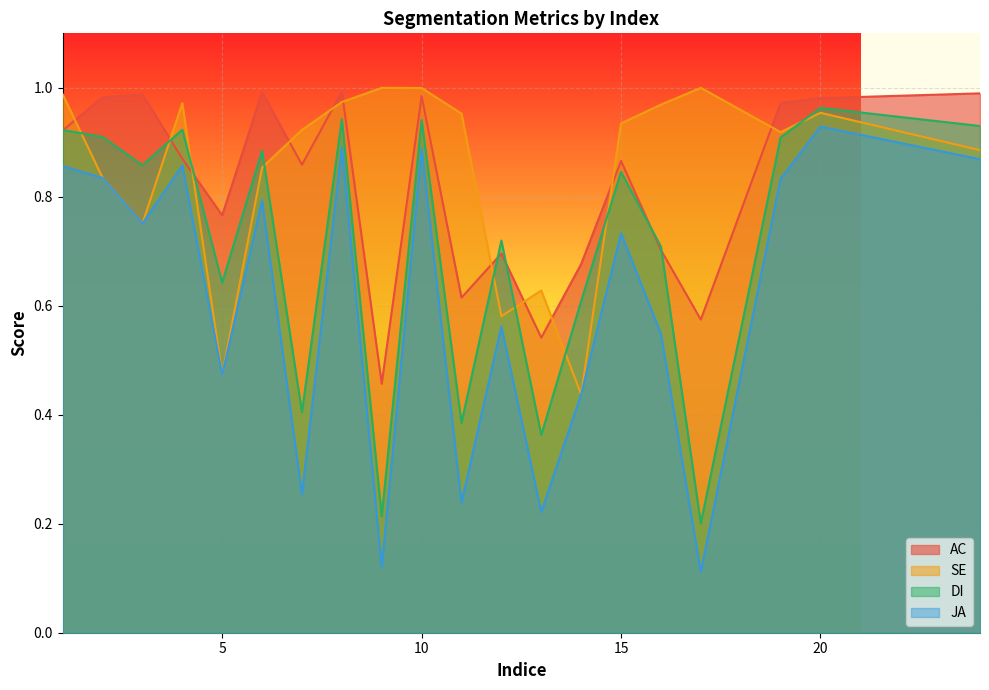

What is the value of the SE point at the 10th from the left?

1.0